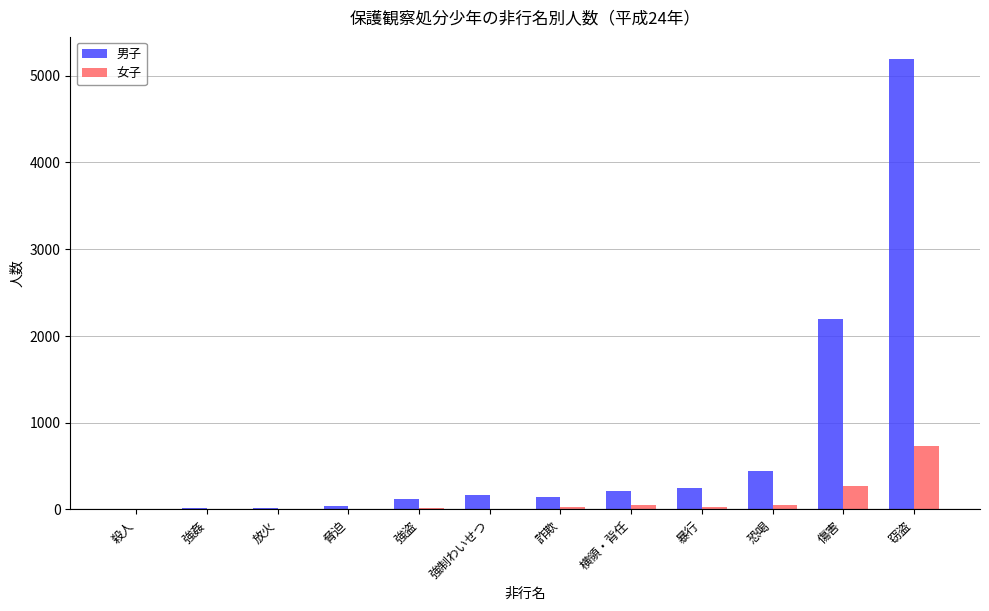

What is the sum of all 女子 values?

1185